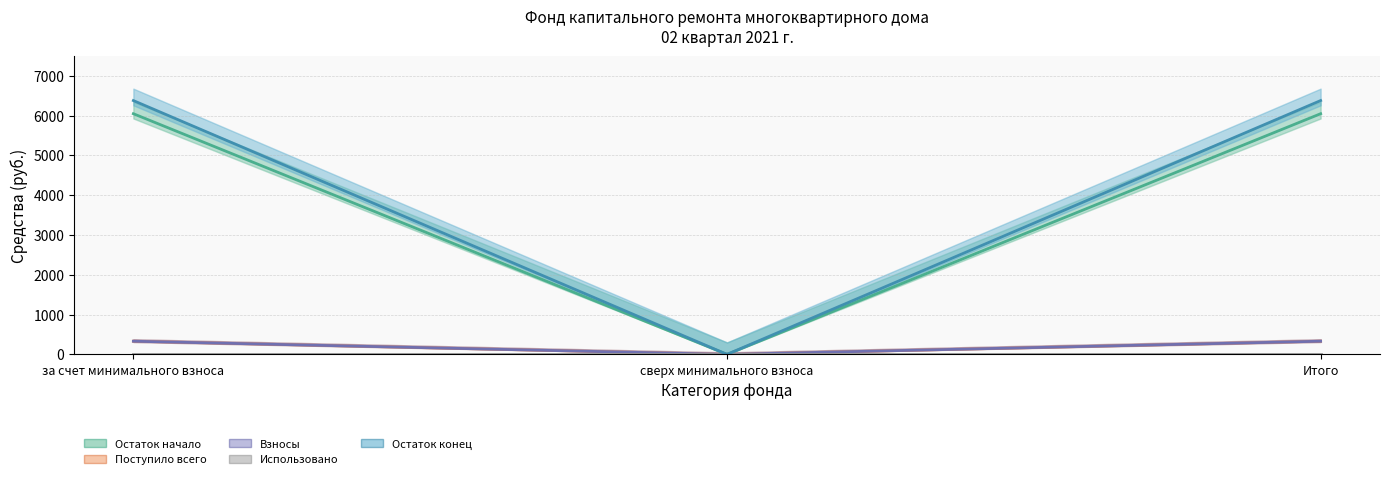

Which series has the largest total across all categories?

Остаток конец